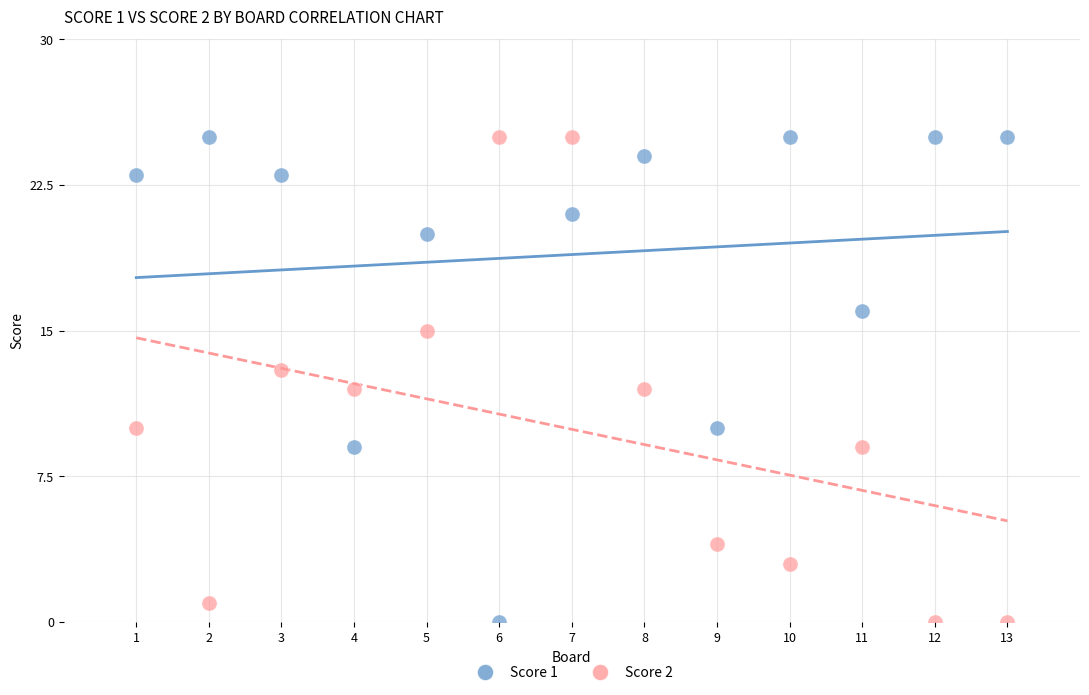

What is the X range (max minus min) for the scatter plot?

12